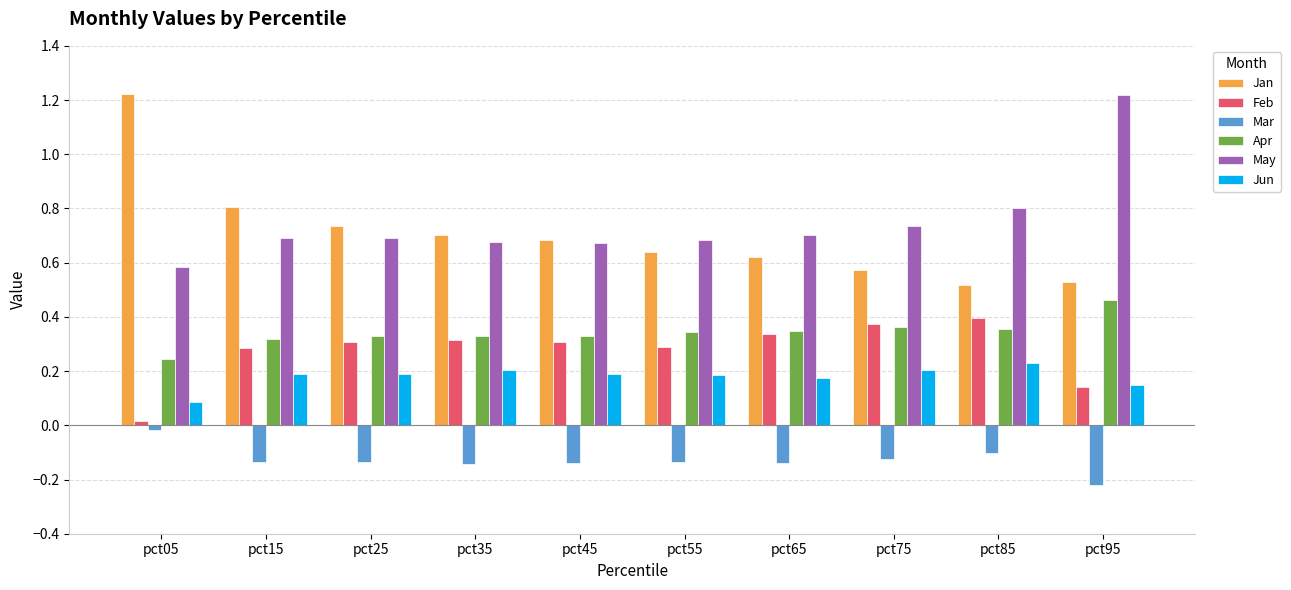

True or false: Jun has a value of 0.2 at pct55.

True